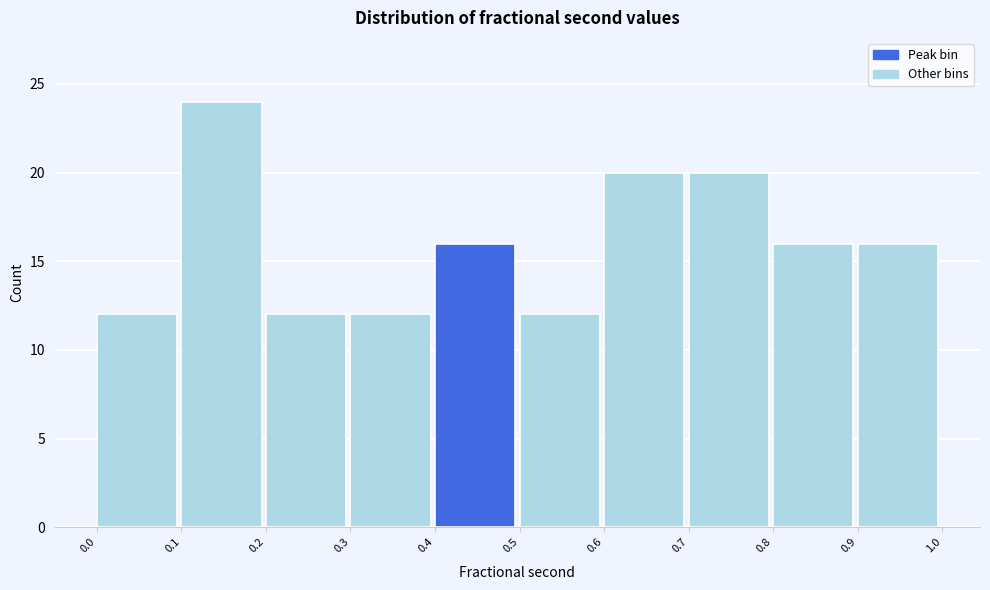

Reading left to right, list every bar in this chart as the range it spans on the x-axis followed by its height. The values are not printed on the chart, so give them approximately, as read against the axis.

0.0 to 0.1: 12
0.1 to 0.2: 24
0.2 to 0.3: 12
0.3 to 0.4: 12
0.4 to 0.5: 16
0.5 to 0.6: 12
0.6 to 0.7: 20
0.7 to 0.8: 20
0.8 to 0.9: 16
0.9 to 1.0: 16